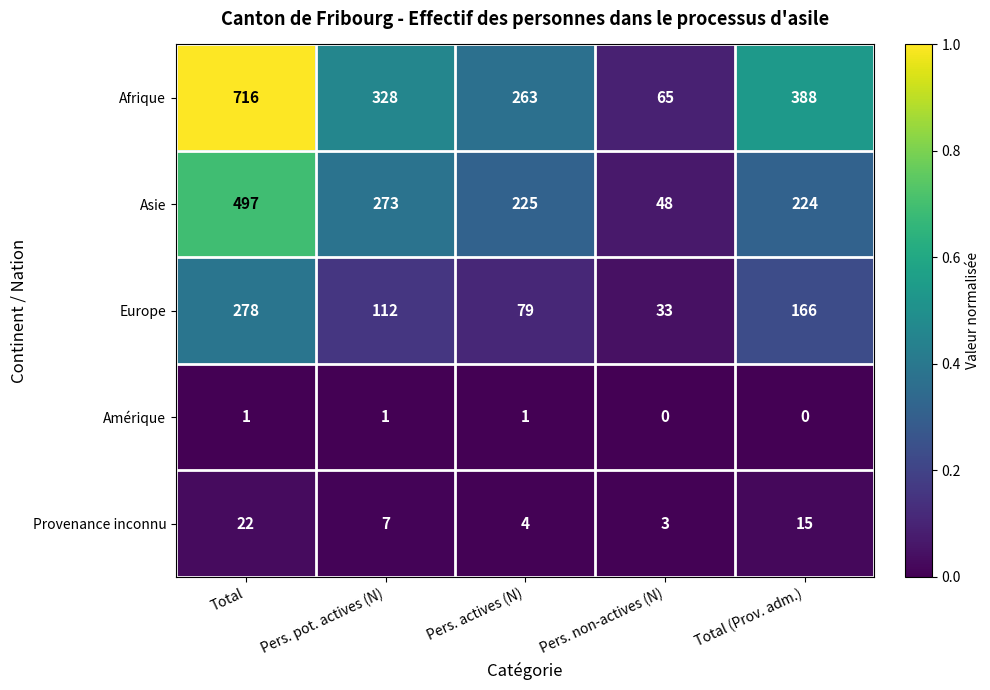

Reading left to right, transcribe all the data shown in this chart.

Afrique: Total=716	Pers. pot. actives (N)=328	Pers. actives (N)=263	Pers. non-actives (N)=65	Total (Prov. adm.)=388
Asie: Total=497	Pers. pot. actives (N)=273	Pers. actives (N)=225	Pers. non-actives (N)=48	Total (Prov. adm.)=224
Europe: Total=278	Pers. pot. actives (N)=112	Pers. actives (N)=79	Pers. non-actives (N)=33	Total (Prov. adm.)=166
Amérique: Total=1	Pers. pot. actives (N)=1	Pers. actives (N)=1	Pers. non-actives (N)=0	Total (Prov. adm.)=0
Provenance inconnu: Total=22	Pers. pot. actives (N)=7	Pers. actives (N)=4	Pers. non-actives (N)=3	Total (Prov. adm.)=15